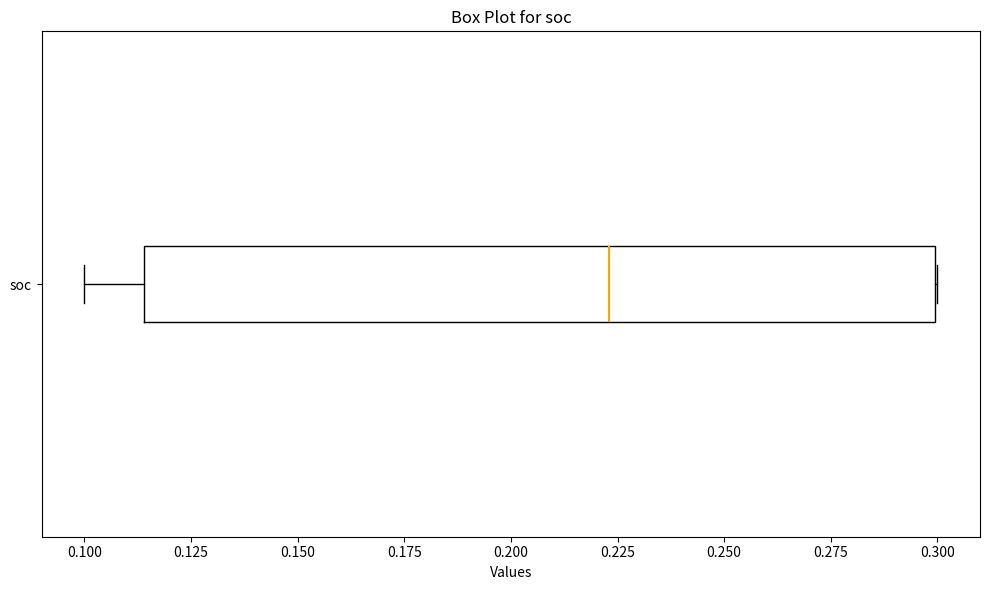

Where is the left edge of the box for soc on the x-axis? The values are not printed on the chart, so give them approximately, as read against the axis.

0.115